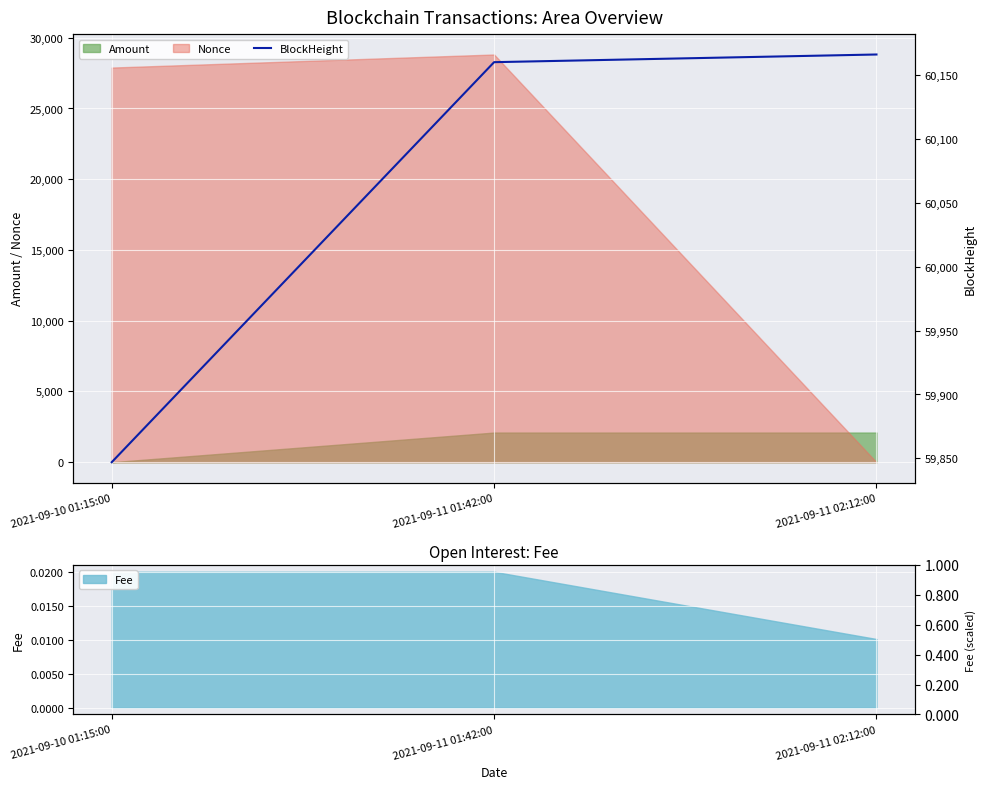

How many lines are shown in the chart?

1